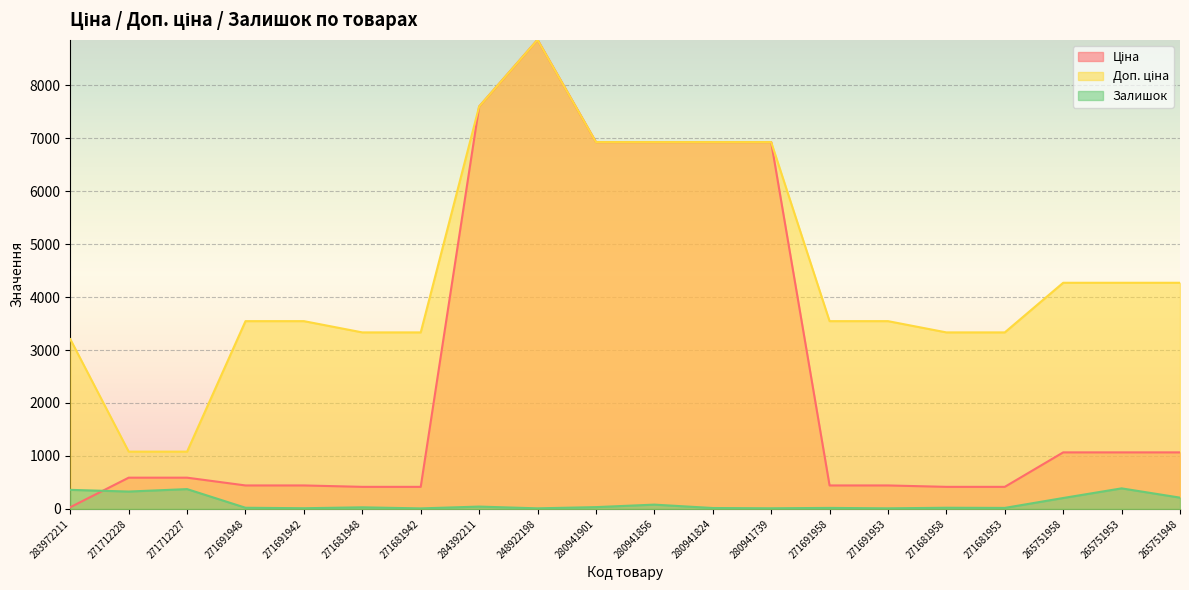

True or false: Доп. ціна has a value of 11654.5 at 280941856.

False